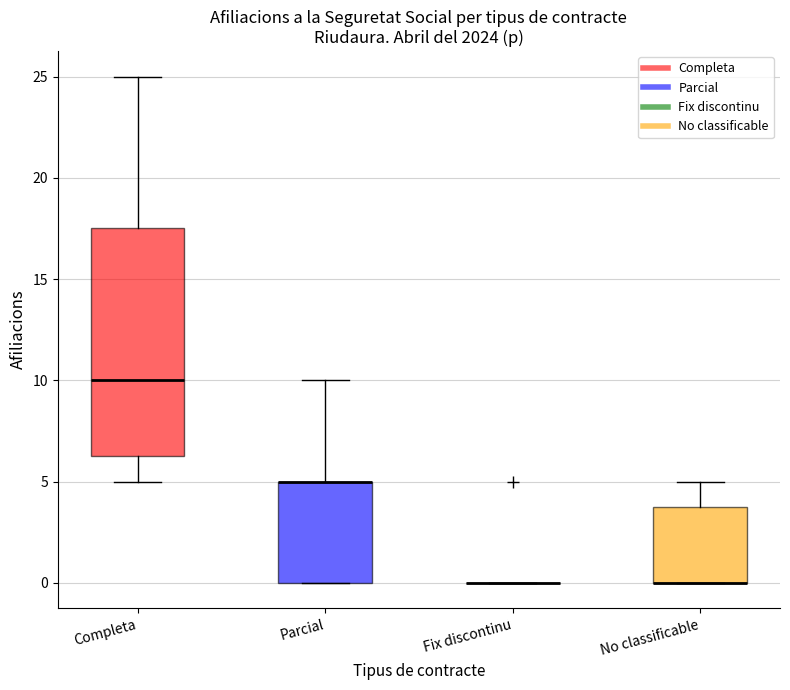

Which box is the tallest, from its lower edge to its upper edge?

Completa